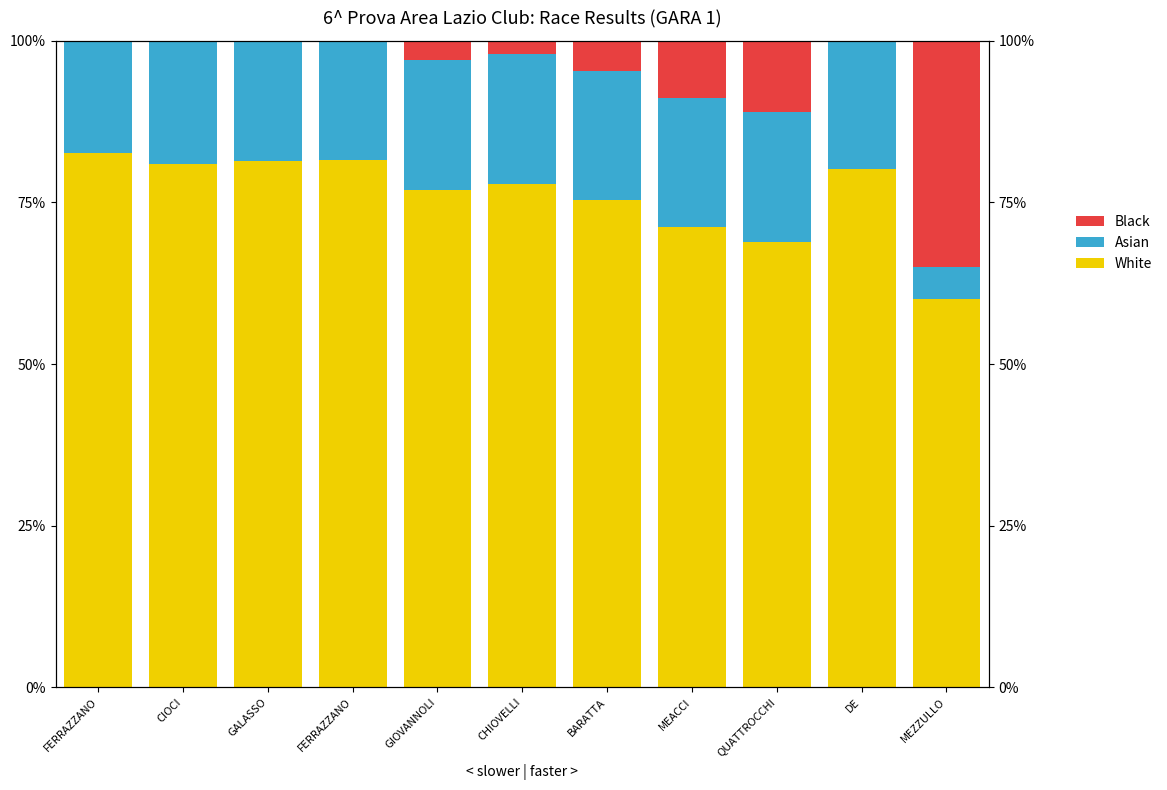

What is the highest value of the Asian series?

20.0